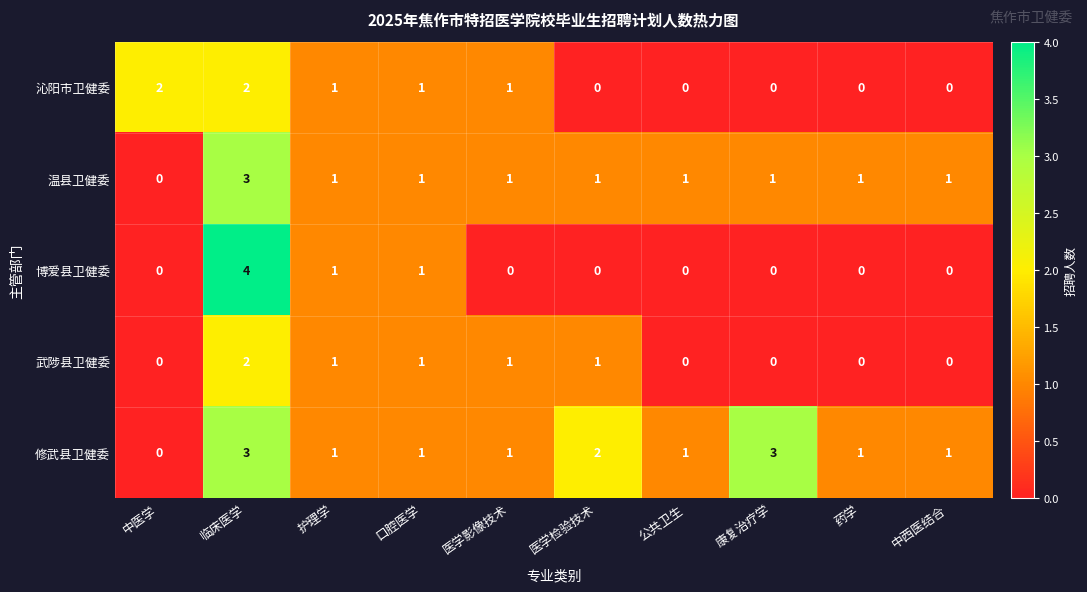

Where does the 武陟县卫健委 series first go above 1?

临床医学